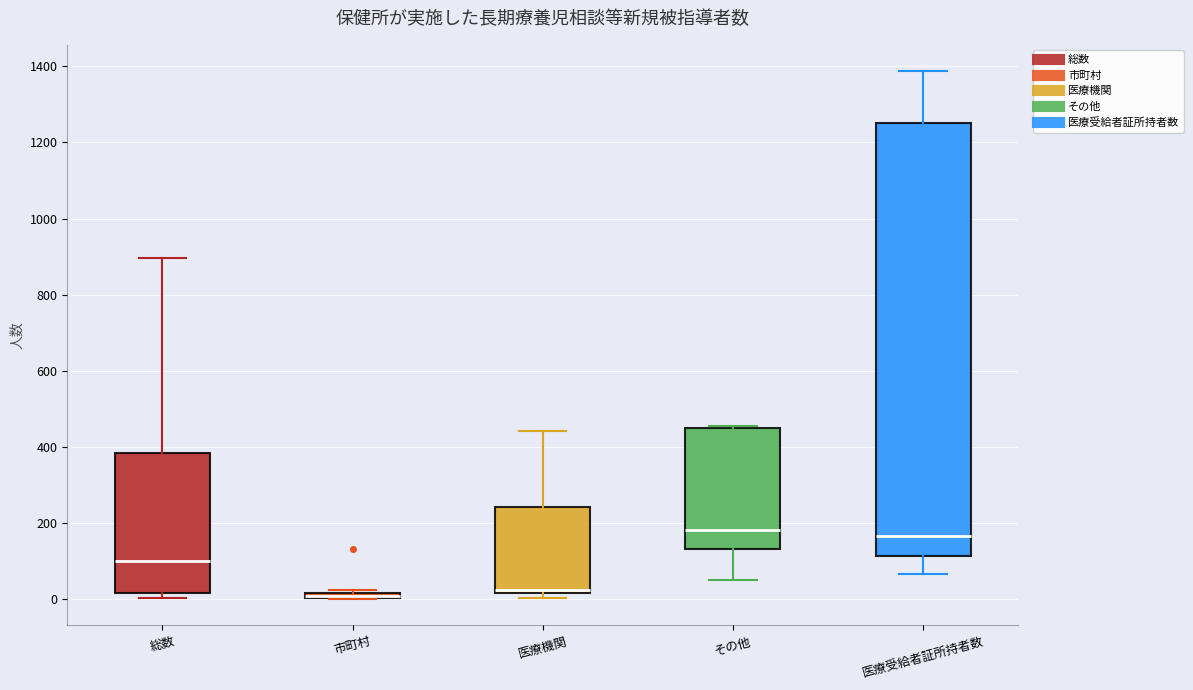

Which box is the tallest, from its lower edge to its upper edge?

医療受給者証所持者数